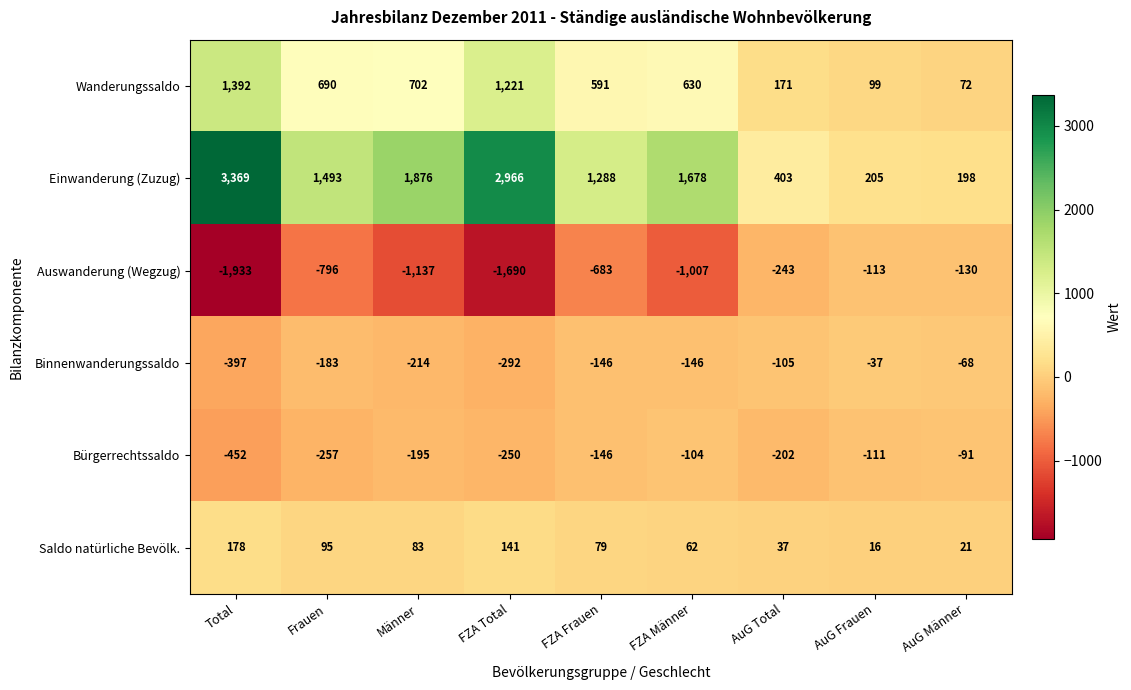

Count the number of data series in this chart.

6